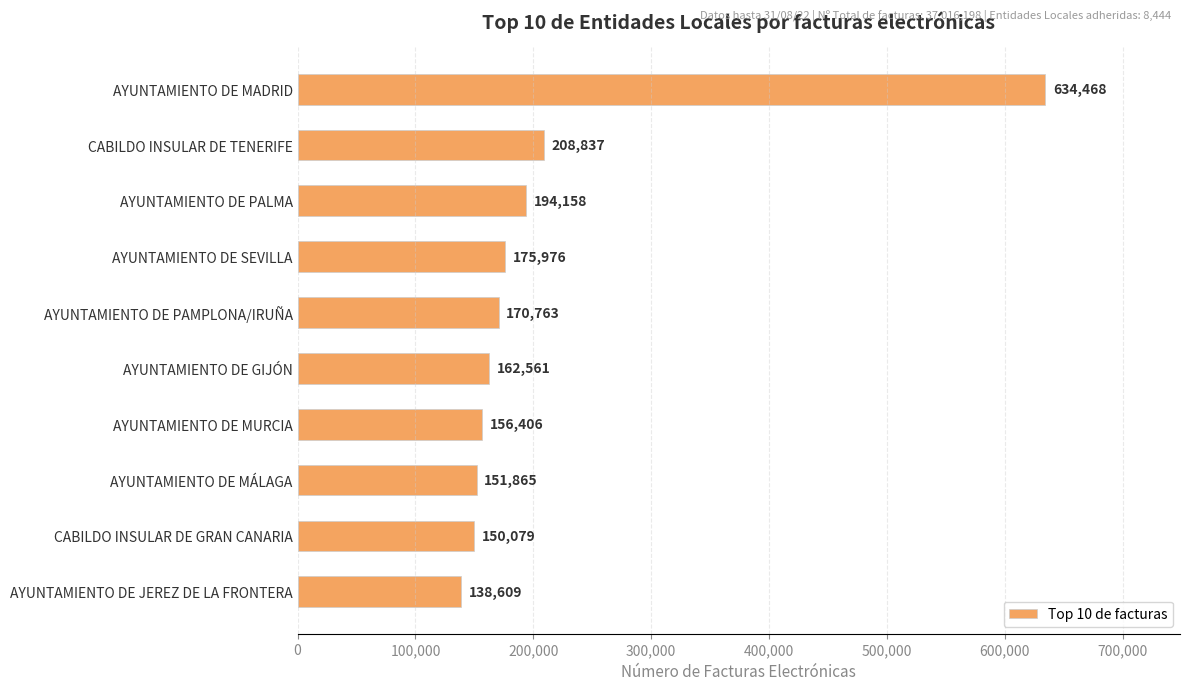

How many categories are shown in the chart?

10